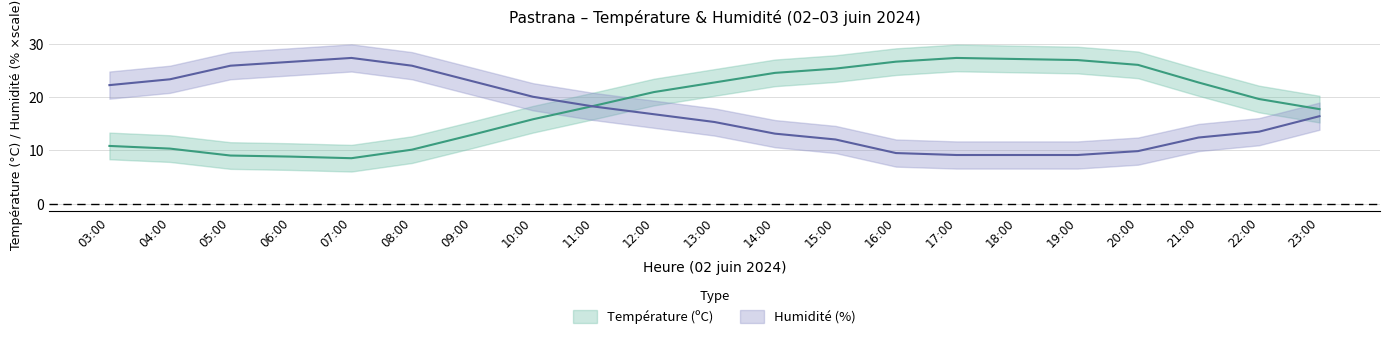

Which series ends up on top after the final intersection of Température (ºC) and Humidité (%)?

Température (ºC)